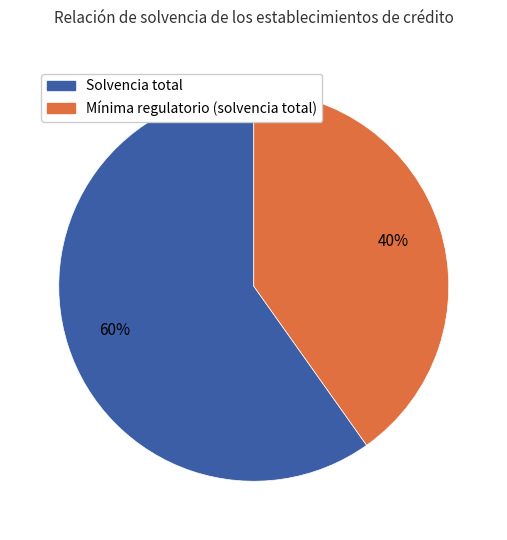

To the nearest percent, what is the average slice percentage?

50%